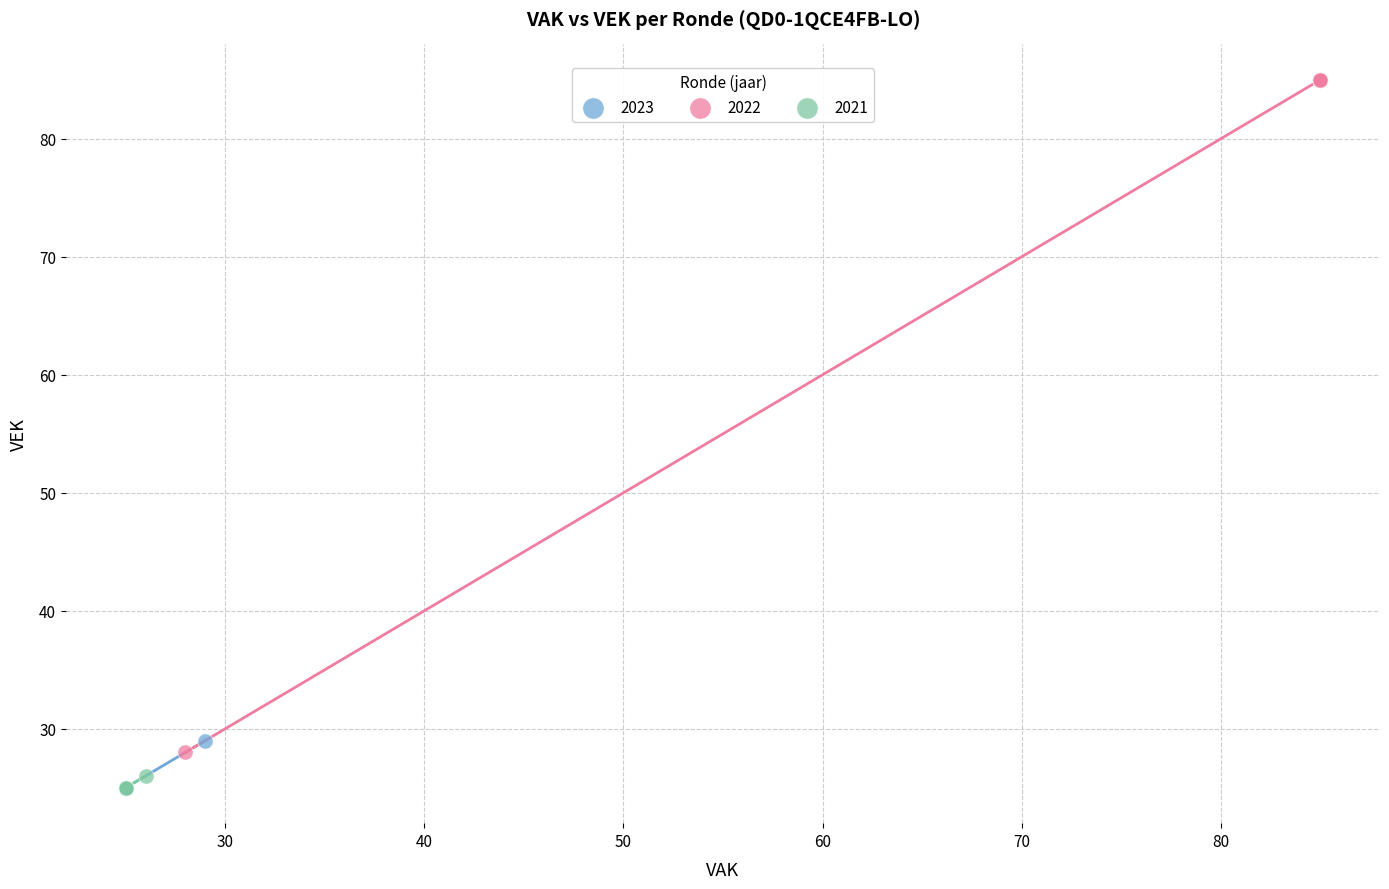

Which series contains the highest Y value?

2022